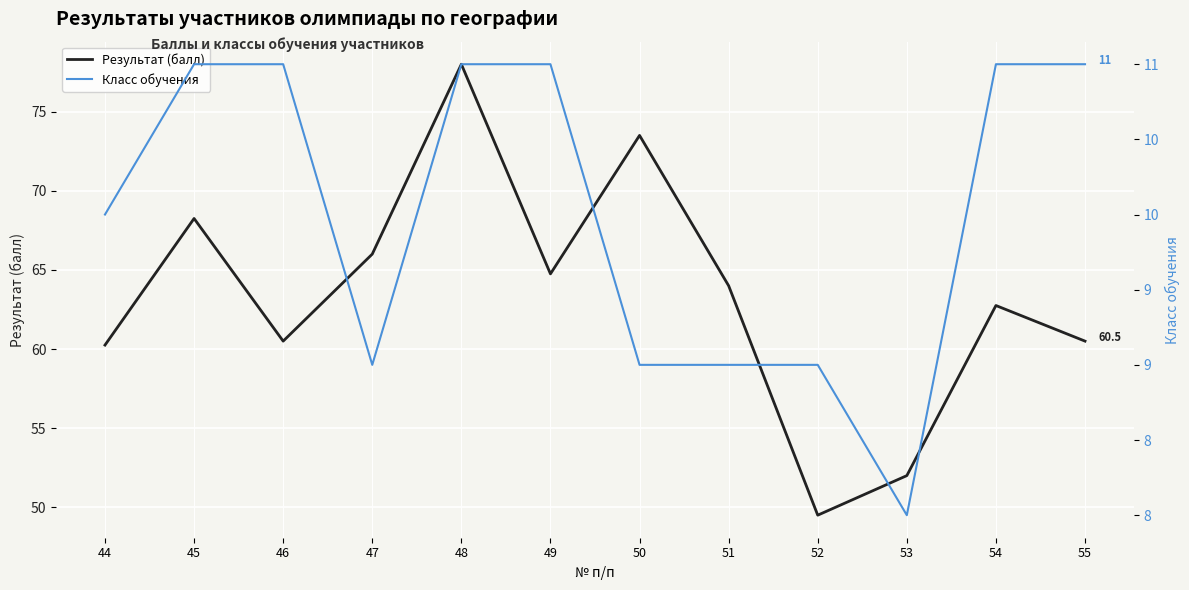

Reading left to right, transcribe all the data shown in this chart.

Результат (балл): 60.2	68.2	60.5	66.0	78.0	64.8	73.5	64.0	49.5	52.0	62.8	60.5
Класс обучения: 10.0	11.0	11.0	9.0	11.0	11.0	9.0	9.0	9.0	8.0	11.0	11.0